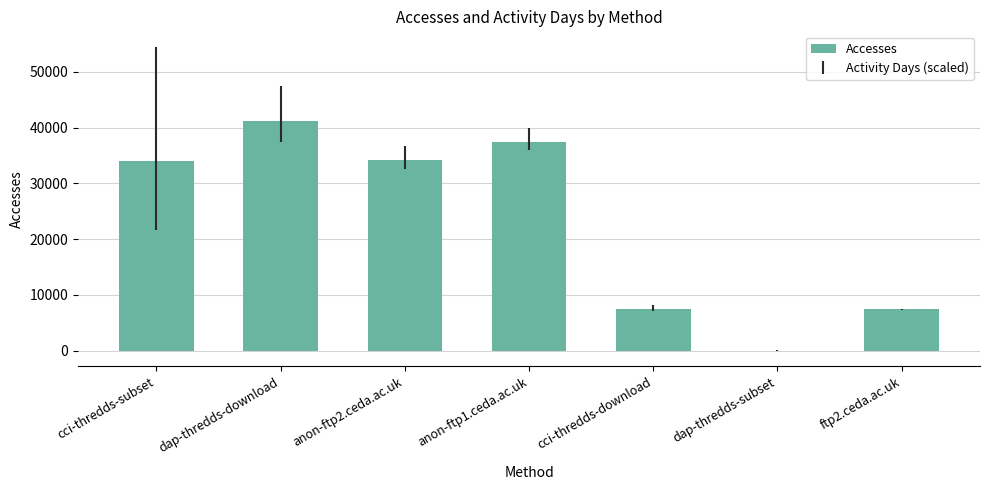

Are the bars horizontal?

No